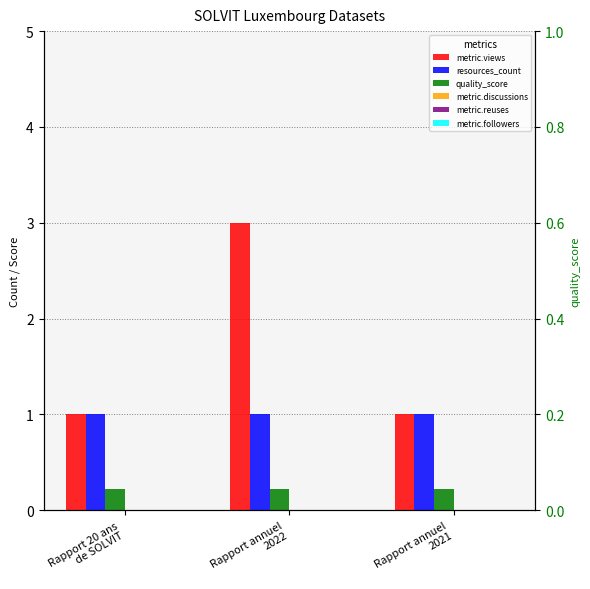

How many categories are shown in the chart?

3